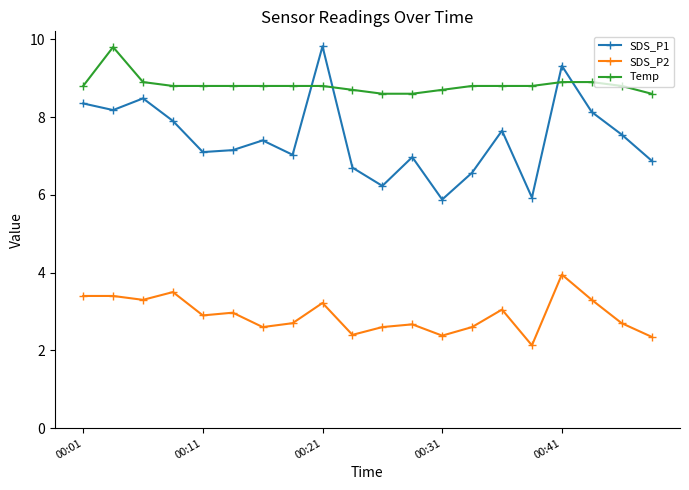

How many distinct data groups are displayed?

3